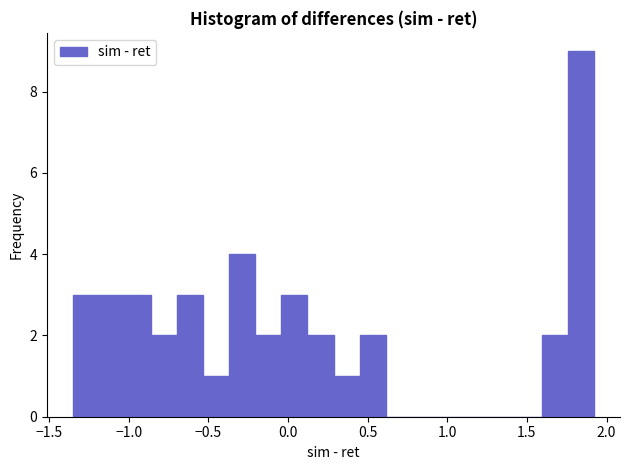

Read against the x-axis, roughly where is the centre of the tallest bar?

1.85